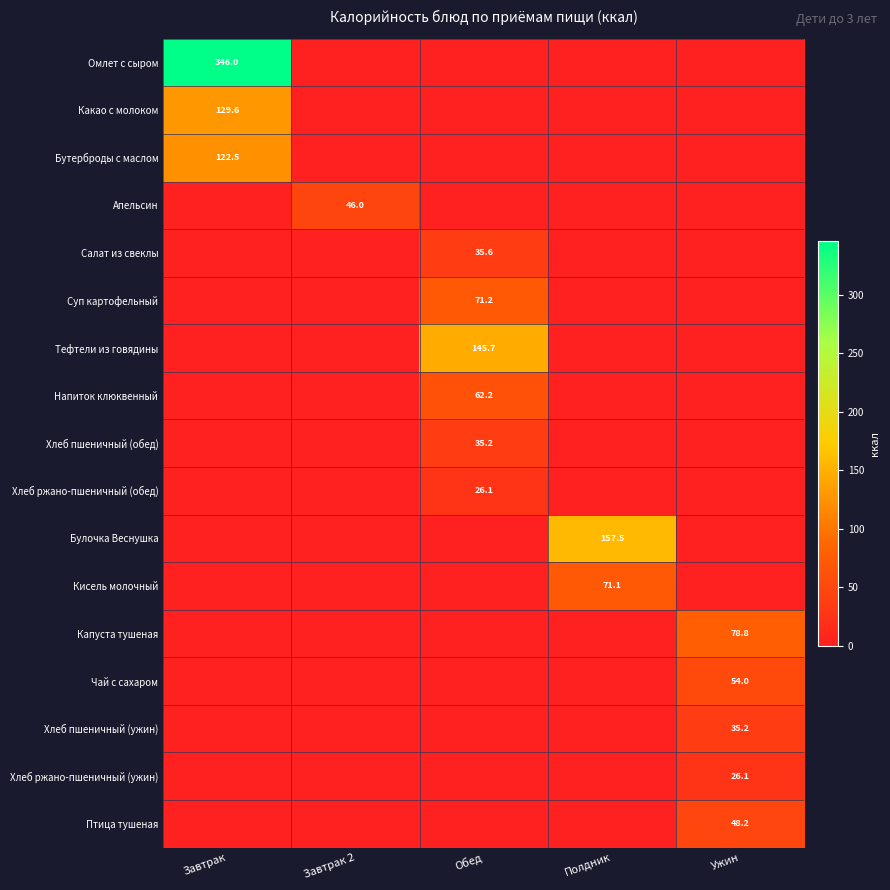

At which category is the sum across all series the highest?

Завтрак